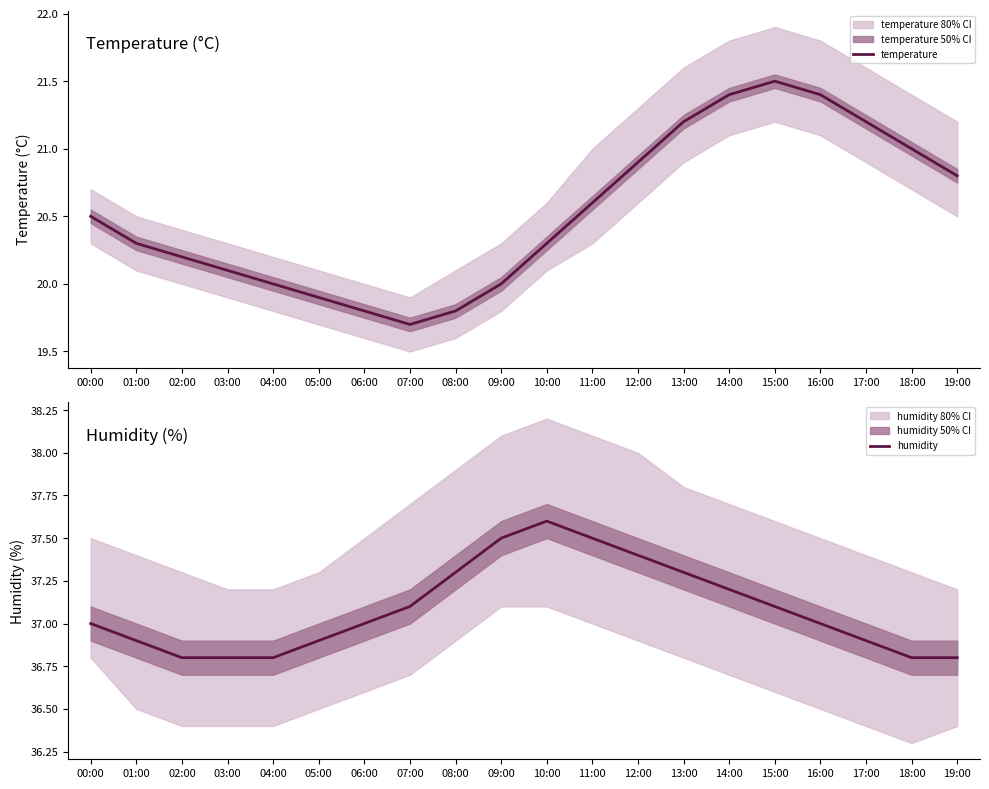

What is the minimum value shown in the chart?

19.7